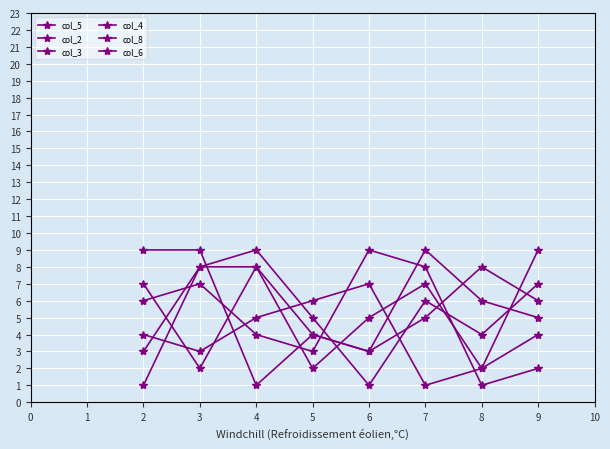

Between 3 and 5, which is larger?

5